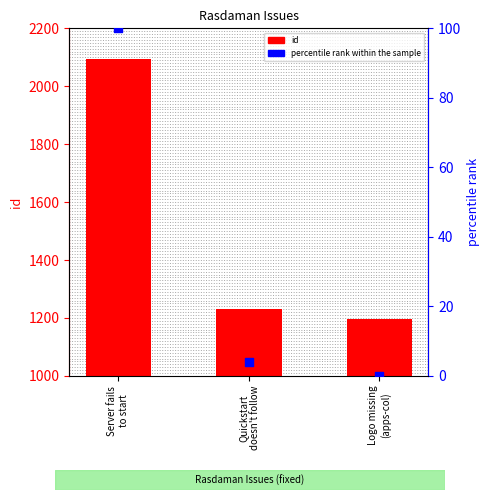

What are all the series names shown in the legend?

id, percentile rank within the sample